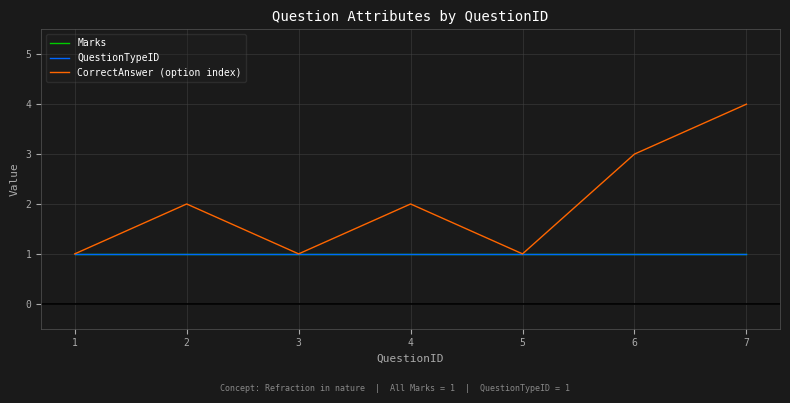

Reading left to right, transcribe all the data shown in this chart.

Marks: 1	1	1	1	1	1	1
QuestionTypeID: 1	1	1	1	1	1	1
CorrectAnswer (option index): 1	2	1	2	1	3	4